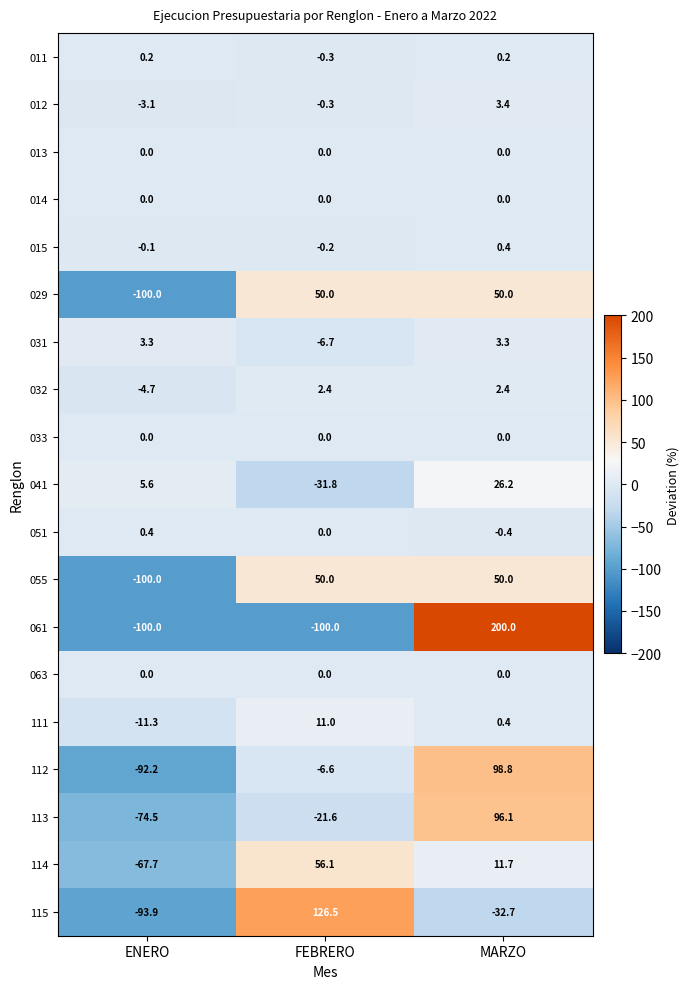

At which category is the sum across all series the highest?

MARZO